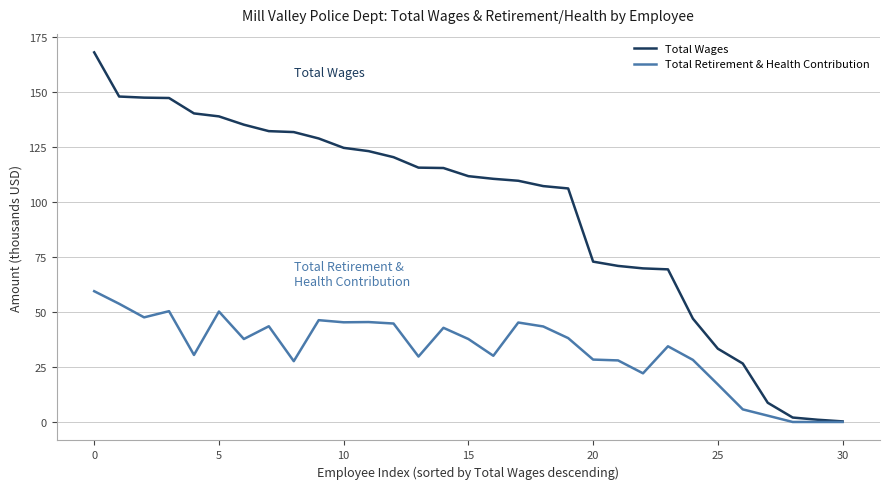

What is the average value of the Total Wages series?

95.6